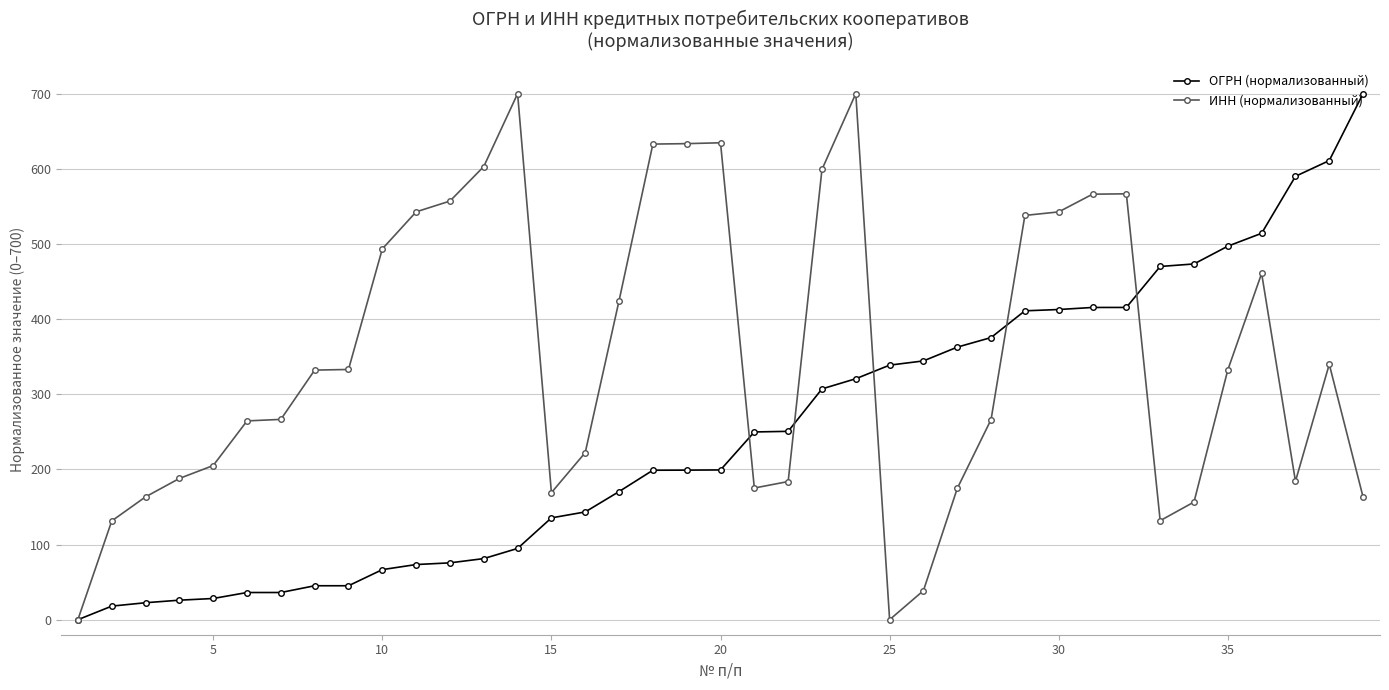

What is the difference between the maximum and minimum values in the ОГРН (нормализованный) series?

700.0